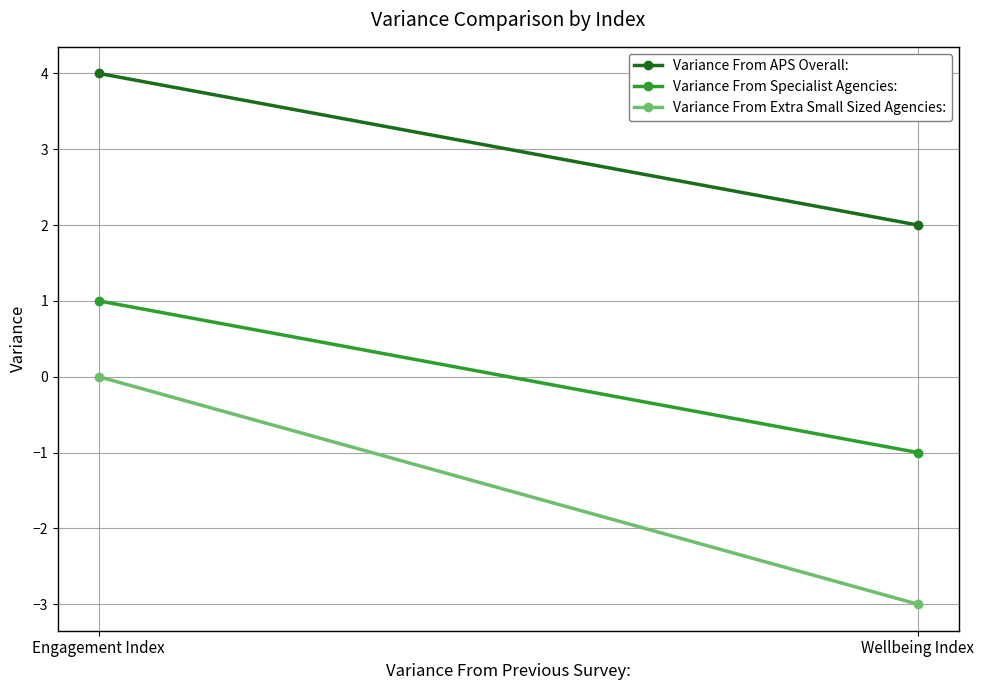

What is the difference between the maximum and minimum values in the Variance From Specialist Agencies: series?

2